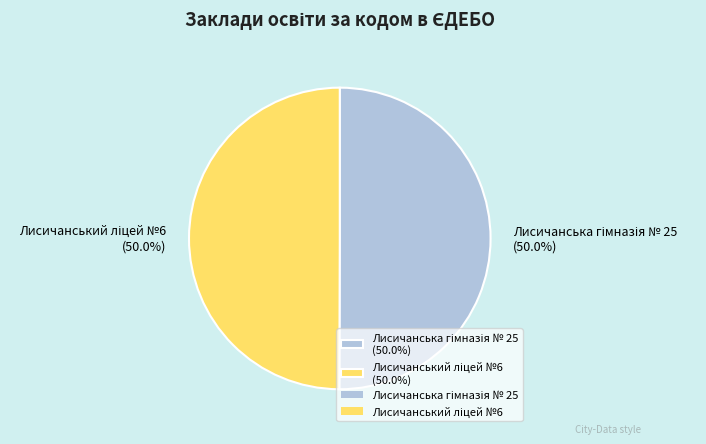

How many slices are in this pie chart?

2